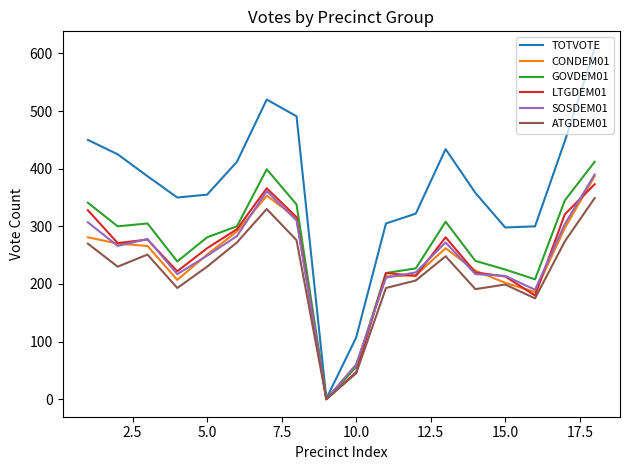

What is the maximum value shown in the chart?

608